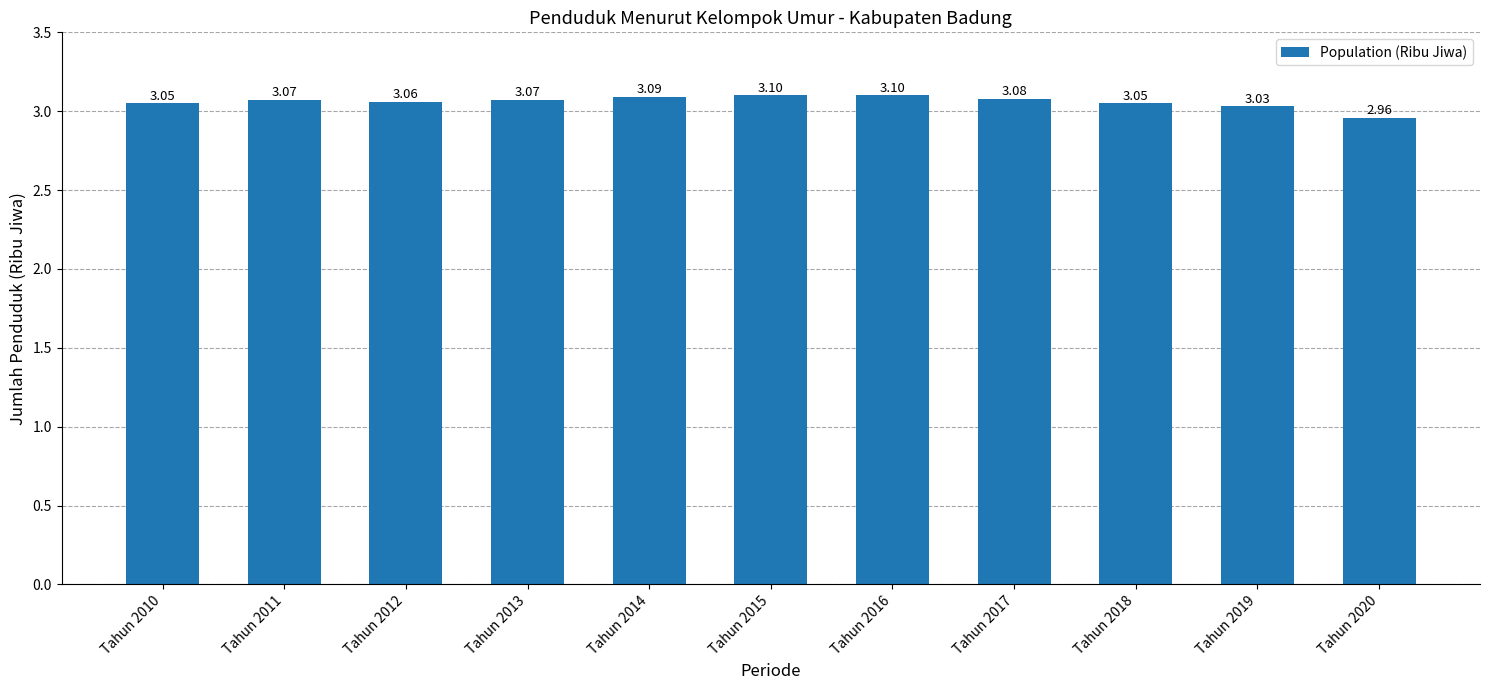

Approximately how many times larger is the value at Tahun 2014 compared to Tahun 2018?

1.0